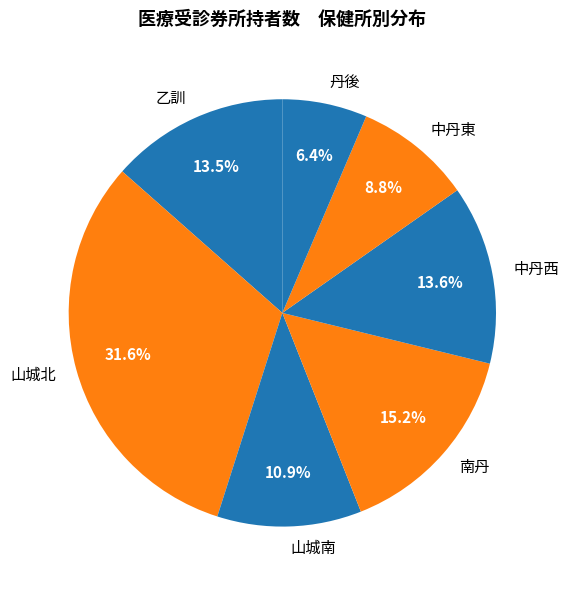

Which category has the smallest portion of the pie?

丹後